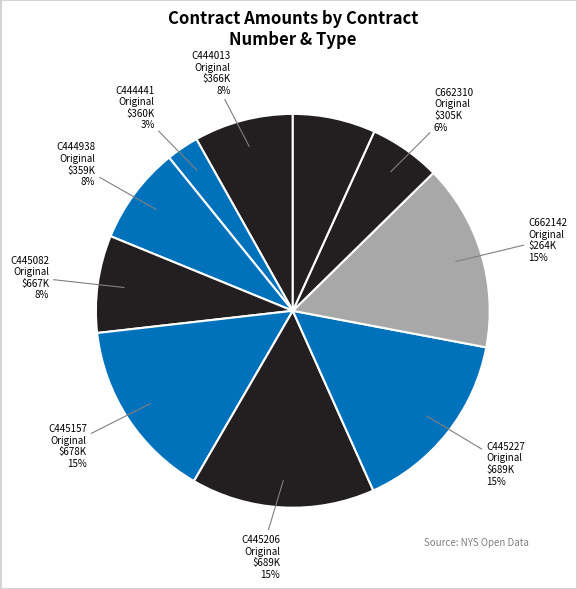

Count the number of slices in the pie.

10